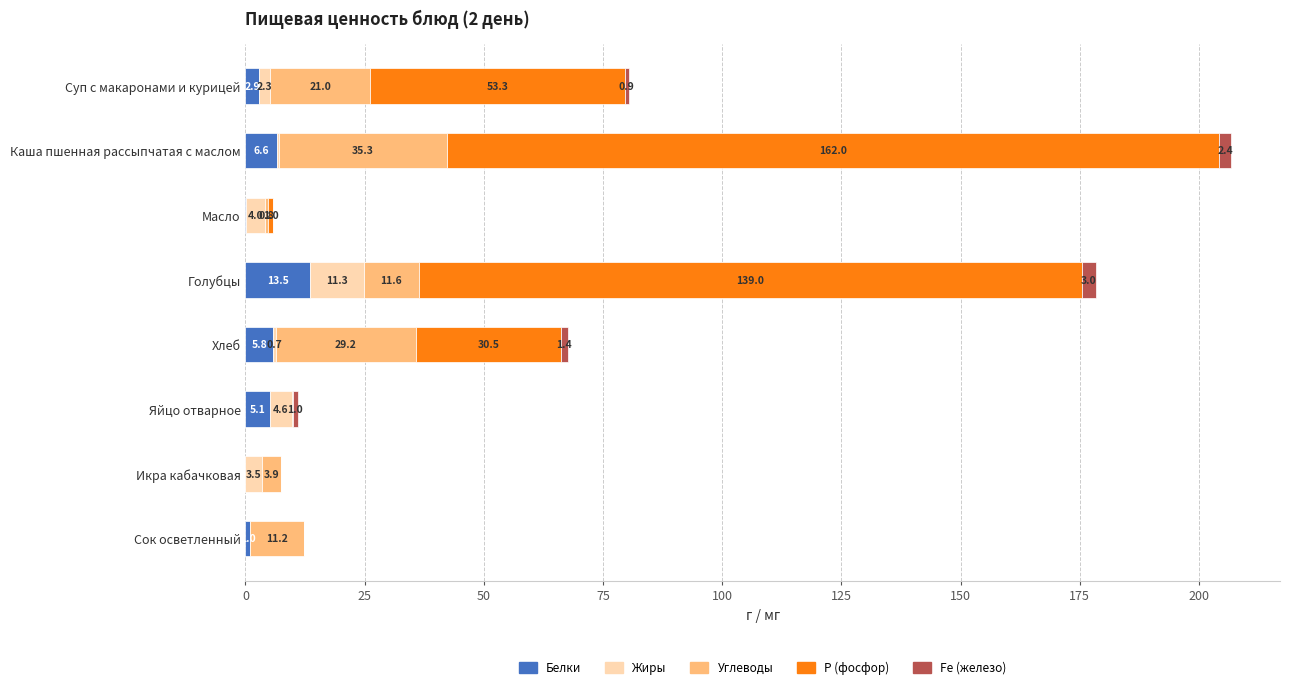

Read the Белки value at Суп с макаронами и курицей.

2.9